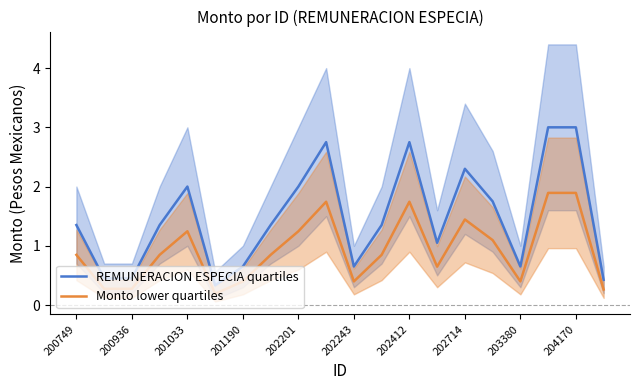

What is the approximate value of REMUNERACION ESPECIA quartiles at 202201?

2.0